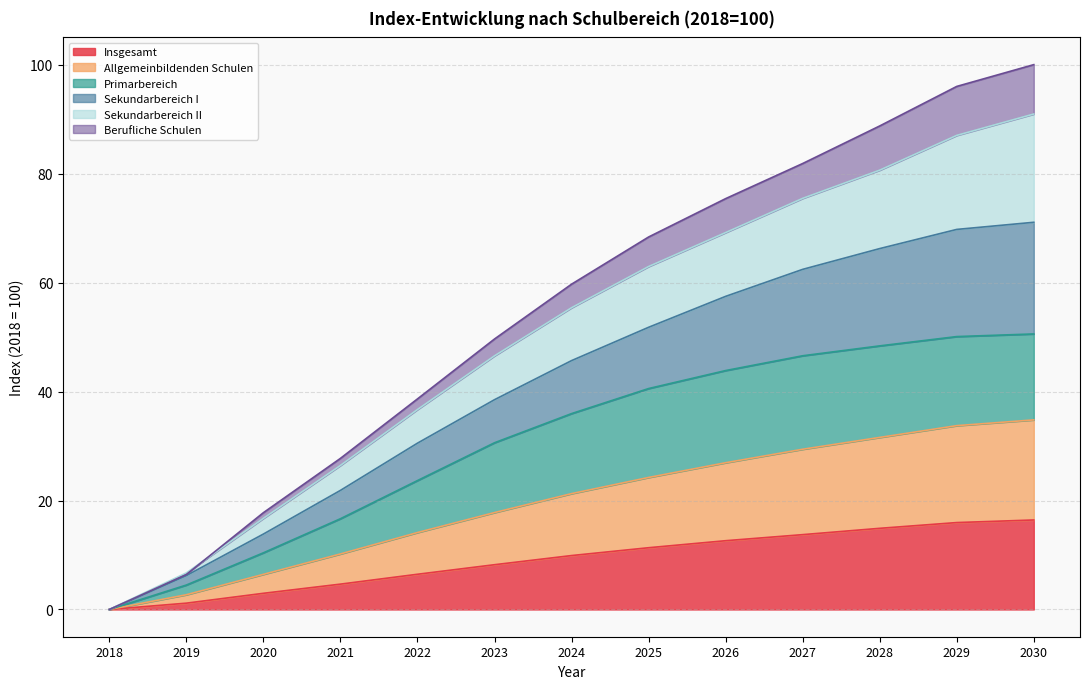

The Insgesamt series shows 3.0 at 2020. True or false?

True